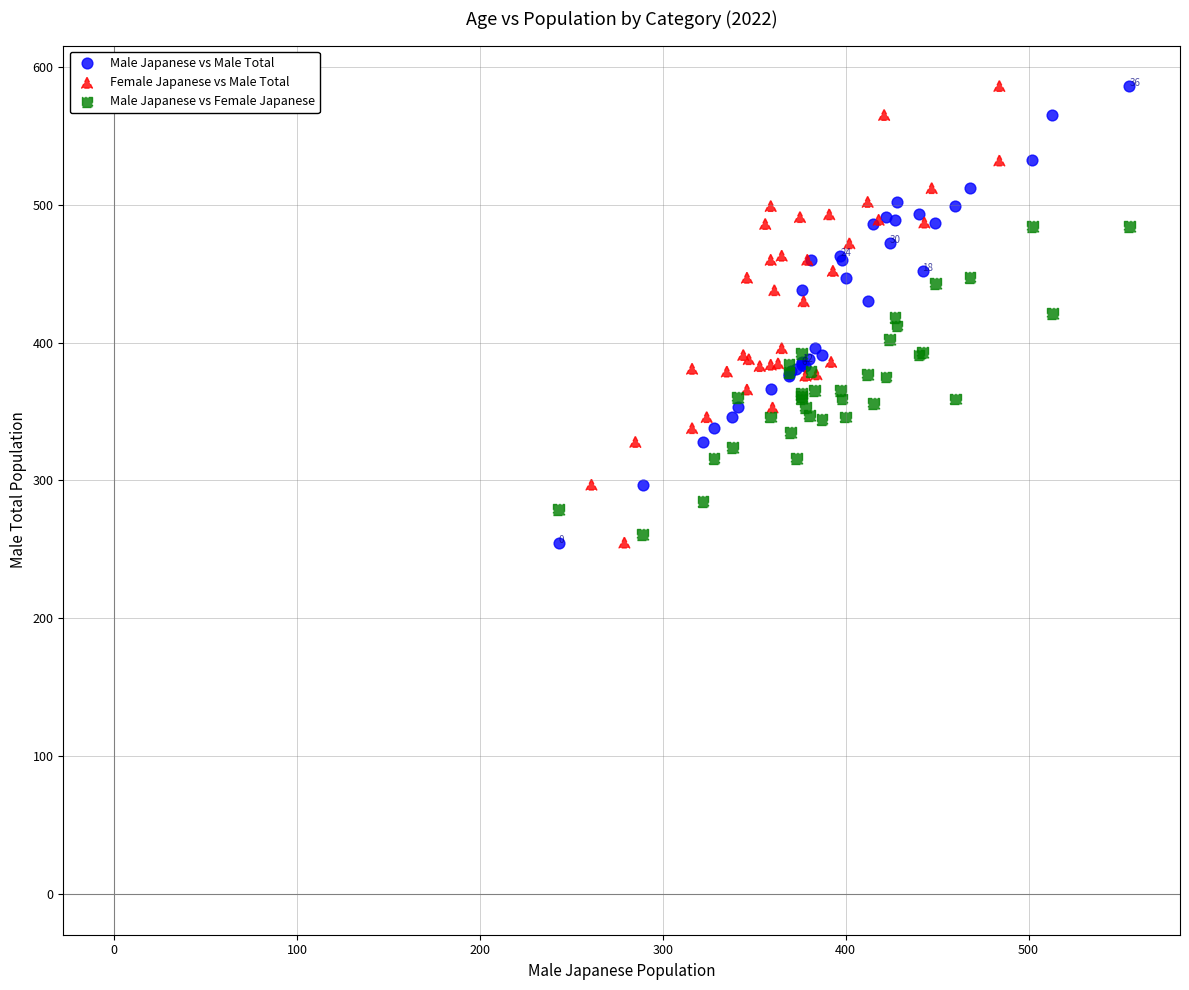

What are all the series names shown in the legend?

Male Japanese vs Male Total, Female Japanese vs Male Total, Male Japanese vs Female Japanese